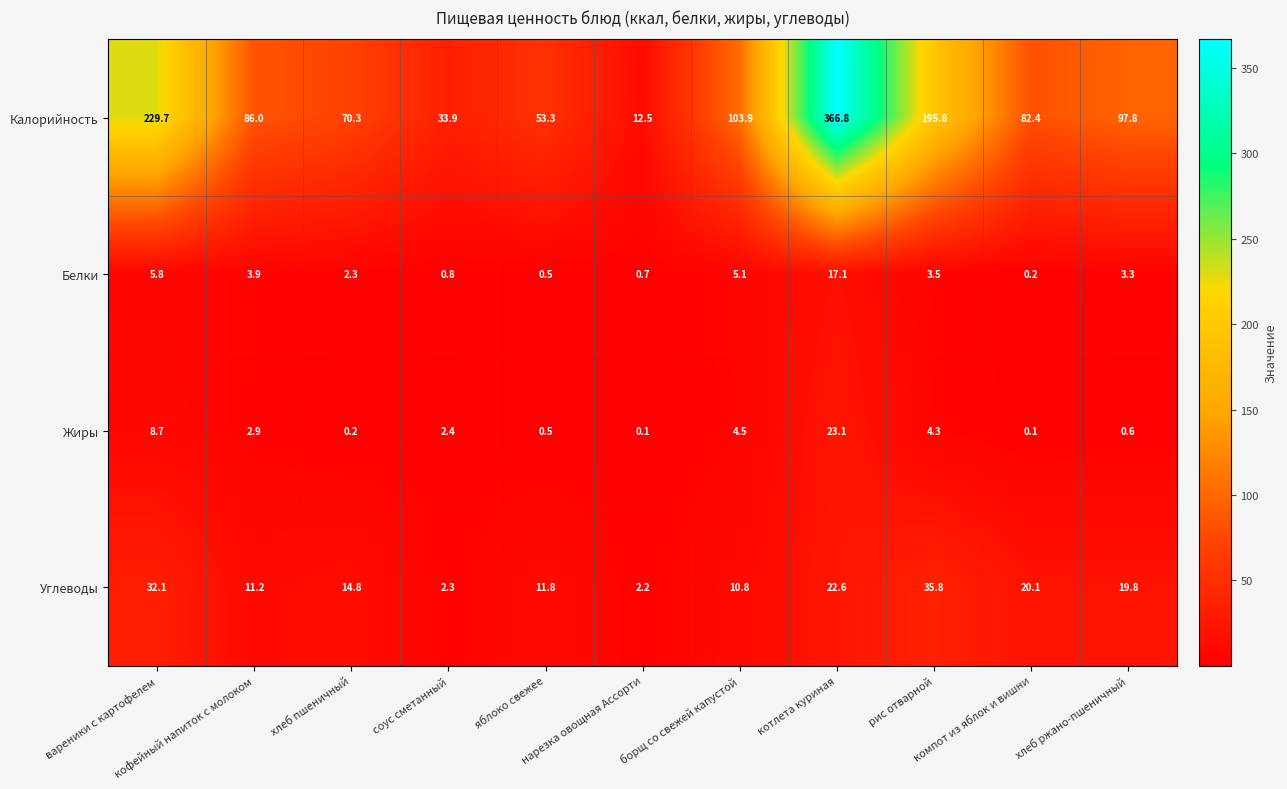

Rank the series by their maximum value, from lowest to highest.

Белки, Жиры, Углеводы, Калорийность